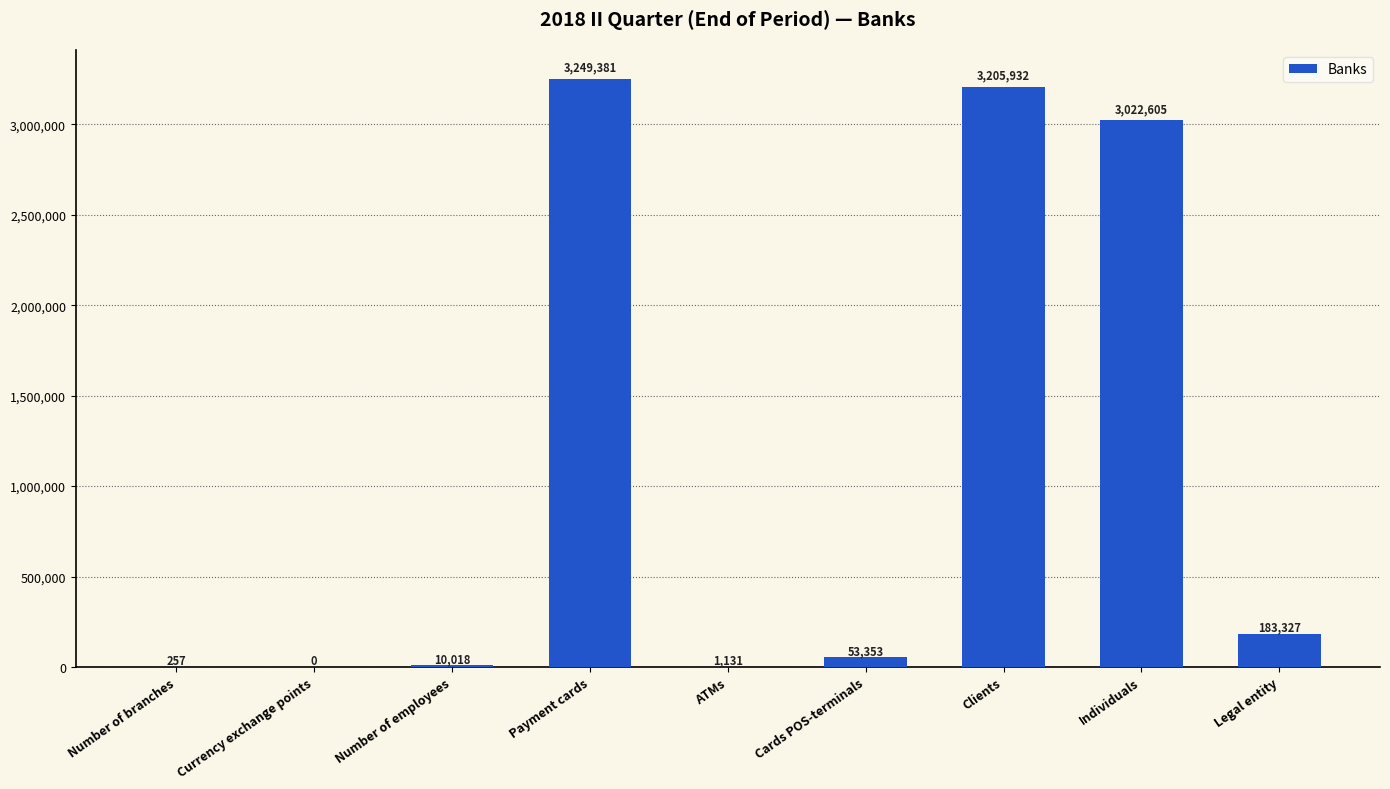

At which label is the value closest to 1624690?

Individuals